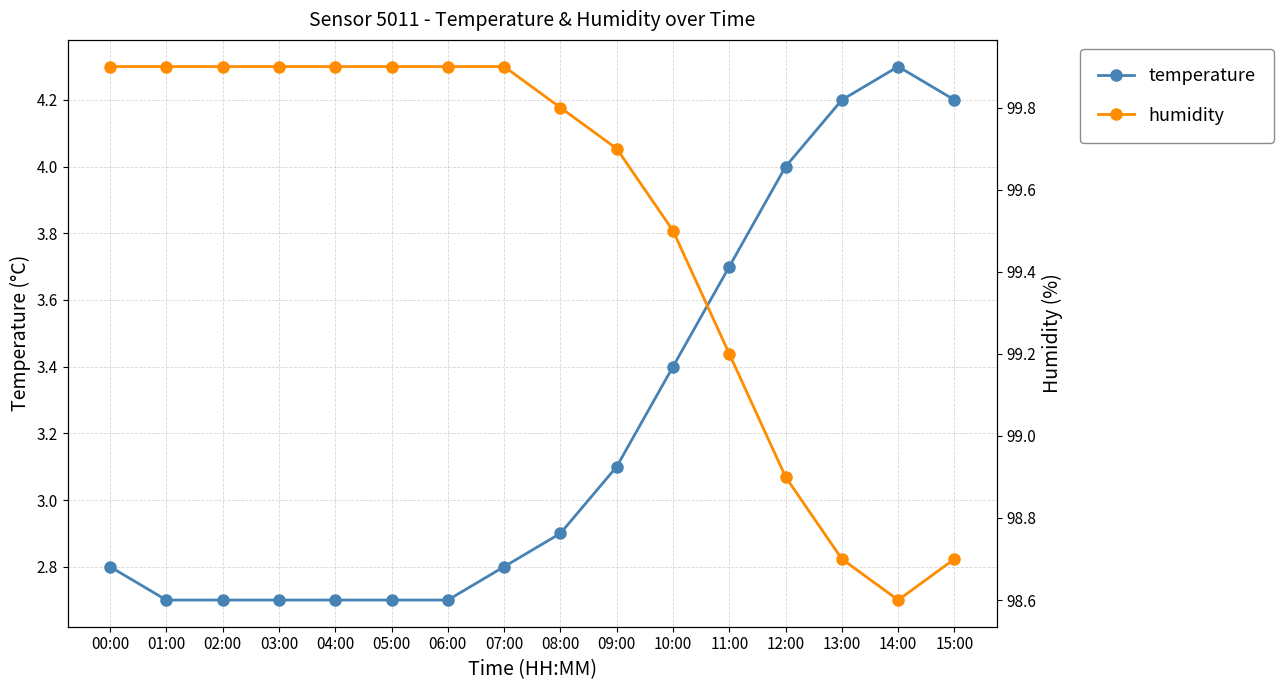

What is the average value of the temperature series?

3.2